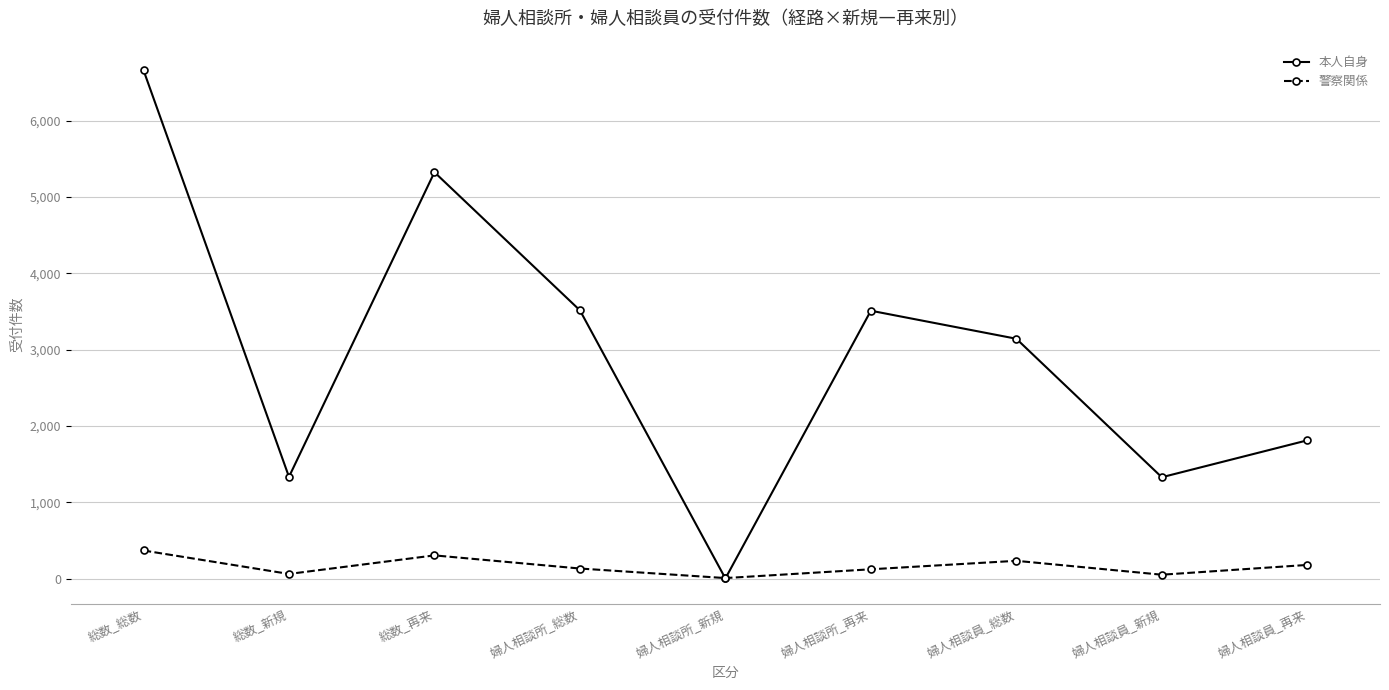

In 警察関係, how many points are higher than both neighbors (excluding endpoints)?

2